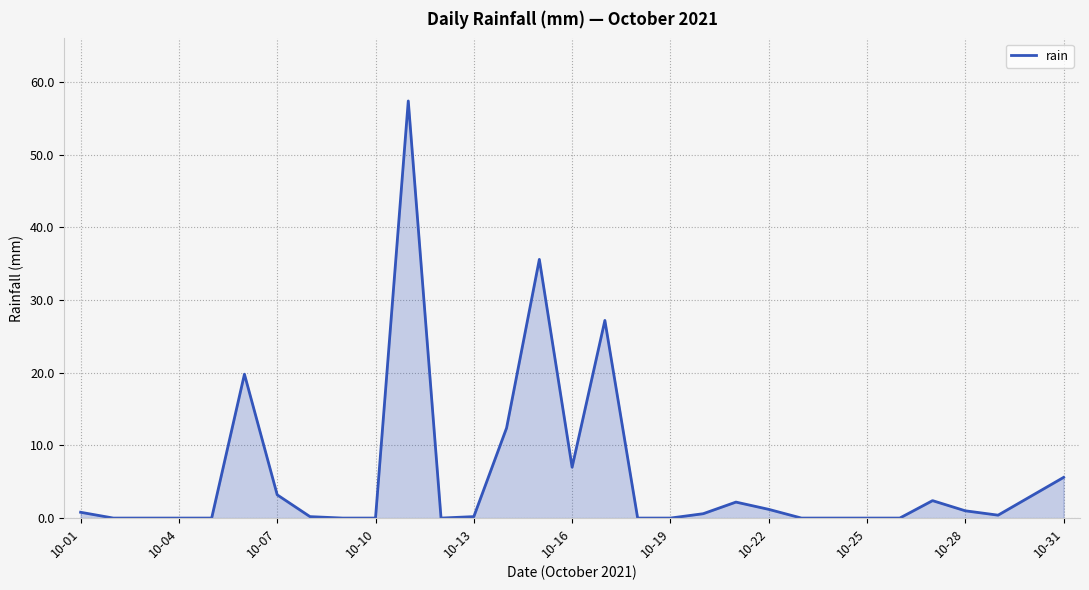

What is the maximum value shown in the chart?

57.4